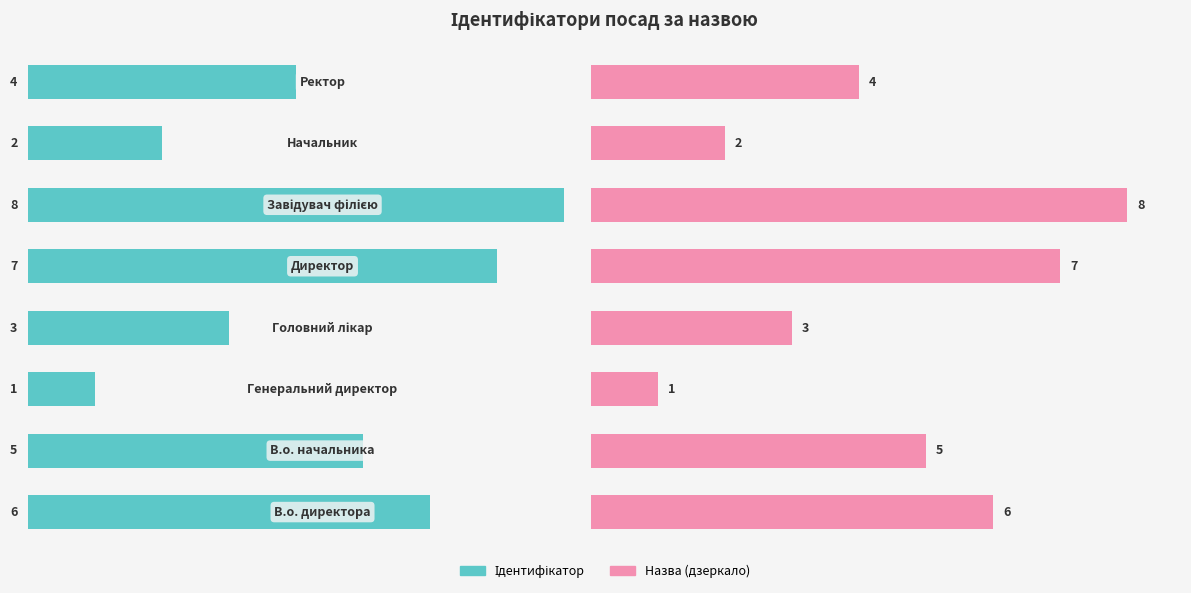

Reading left to right, extract all data points from this chart.

Ідентифікатор: 0=6.0	1=5.0	2=1.0	3=3.0	4=7.0	5=8.0	6=2.0	7=4.0
Назва (дзеркало): 0=6.0	1=5.0	2=1.0	3=3.0	4=7.0	5=8.0	6=2.0	7=4.0